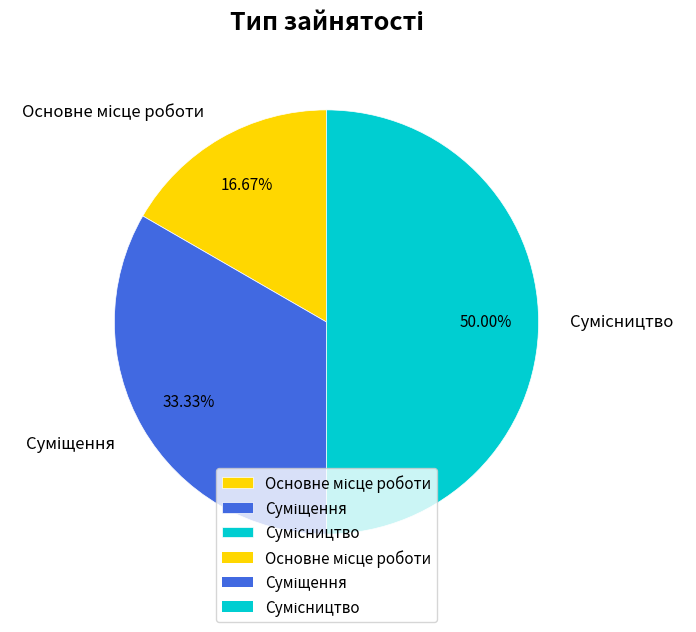

Does Сумісництво account for over 50% of the chart?

No